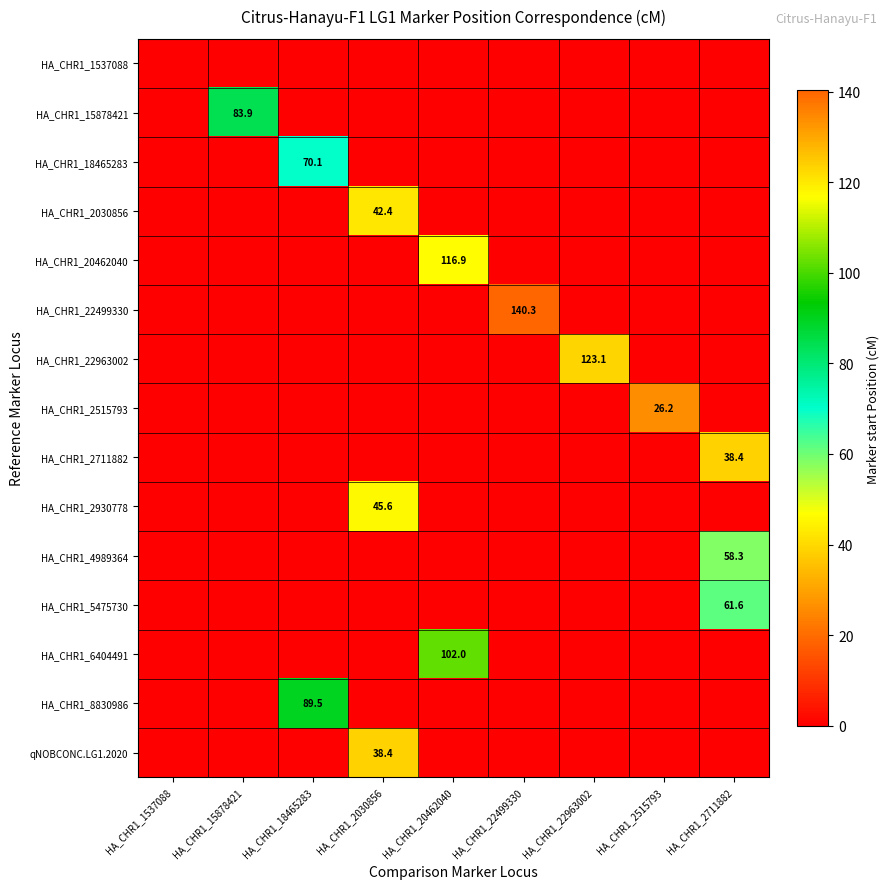

How many series are shown in this chart?

15